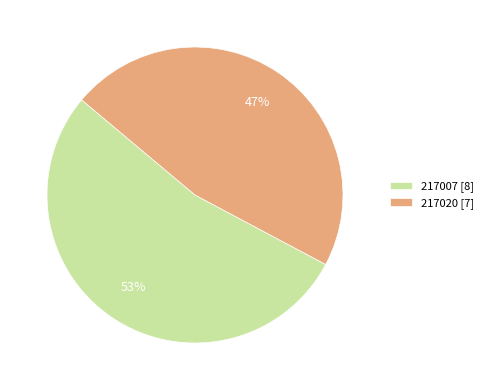

Rank the categories by value from highest to lowest.

217007, 217020